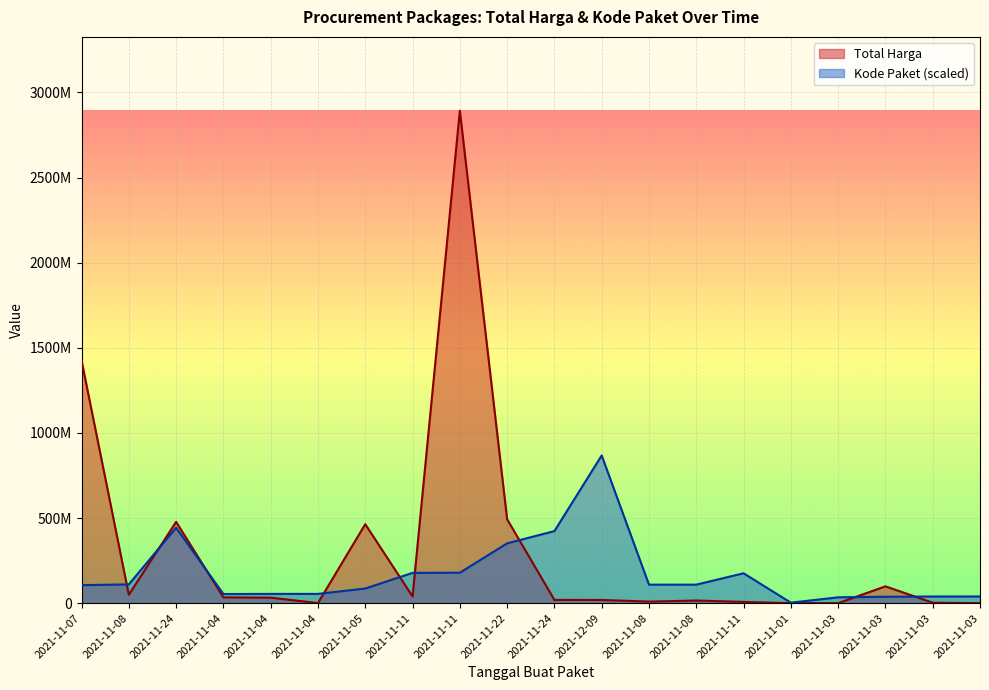

Rank the series by their maximum value, from lowest to highest.

Kode Paket (scaled), Total Harga